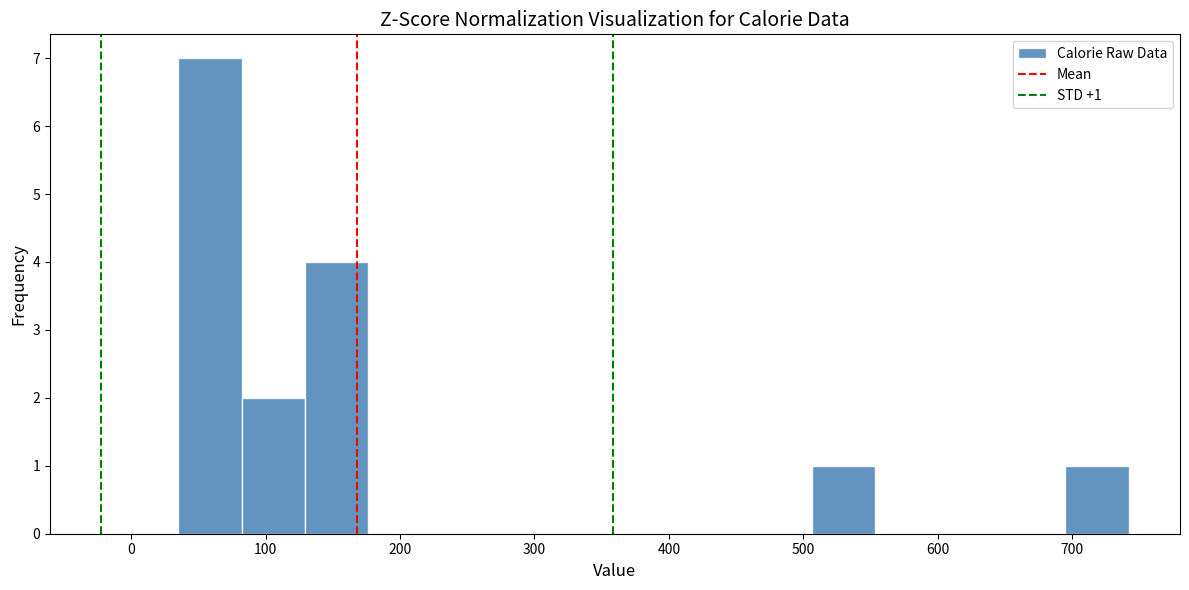

Over which range of the x-axis is the bar tallest?

40 to 80